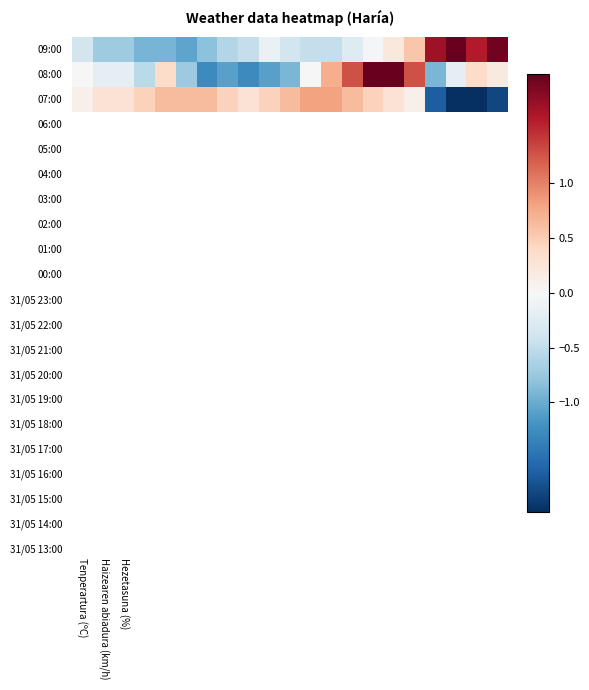

Which series has the largest range (max minus min)?

08:00